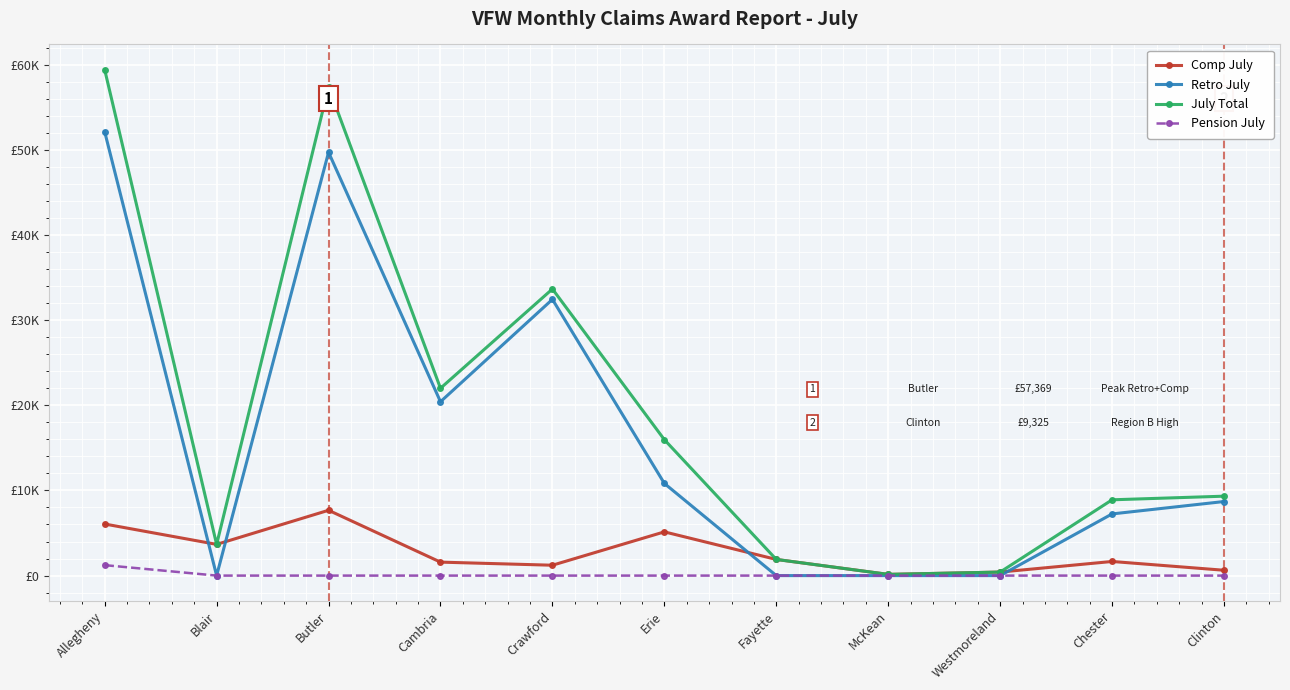

Is it true that Pension July equals -540.0 at Erie?

False